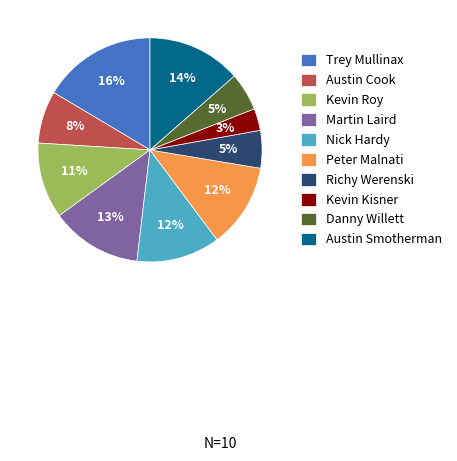

Count the number of slices in the pie.

10